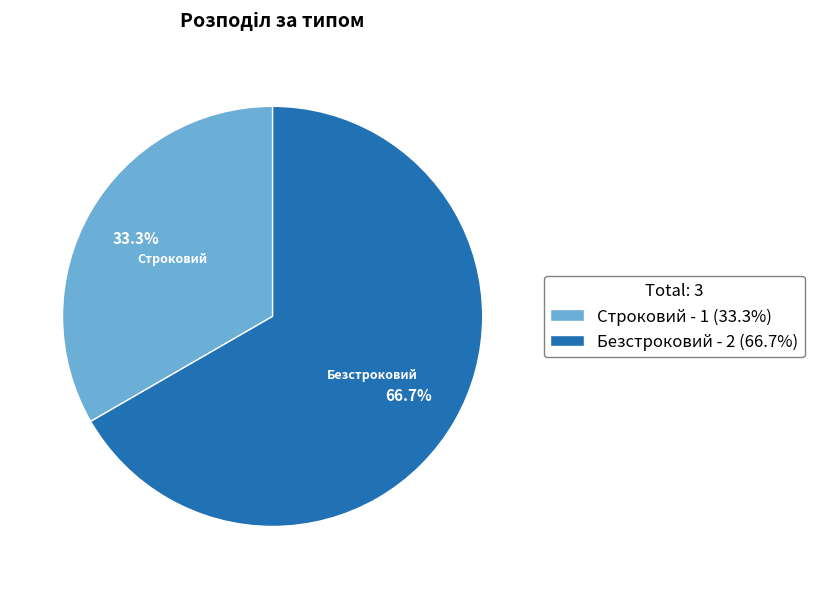

Count the number of slices in the pie.

2